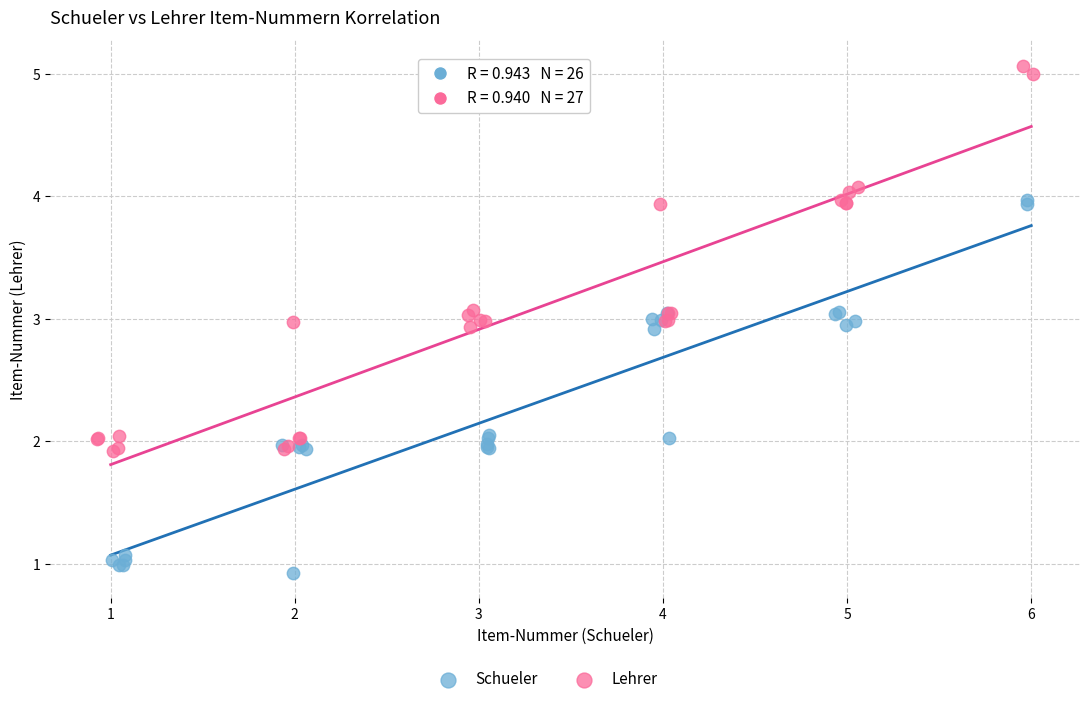

Which series contains the lowest Y value?

Schueler